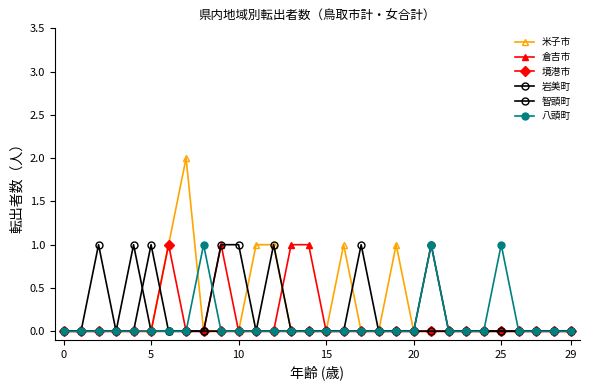

What is the label of the 11th point from the left?

10